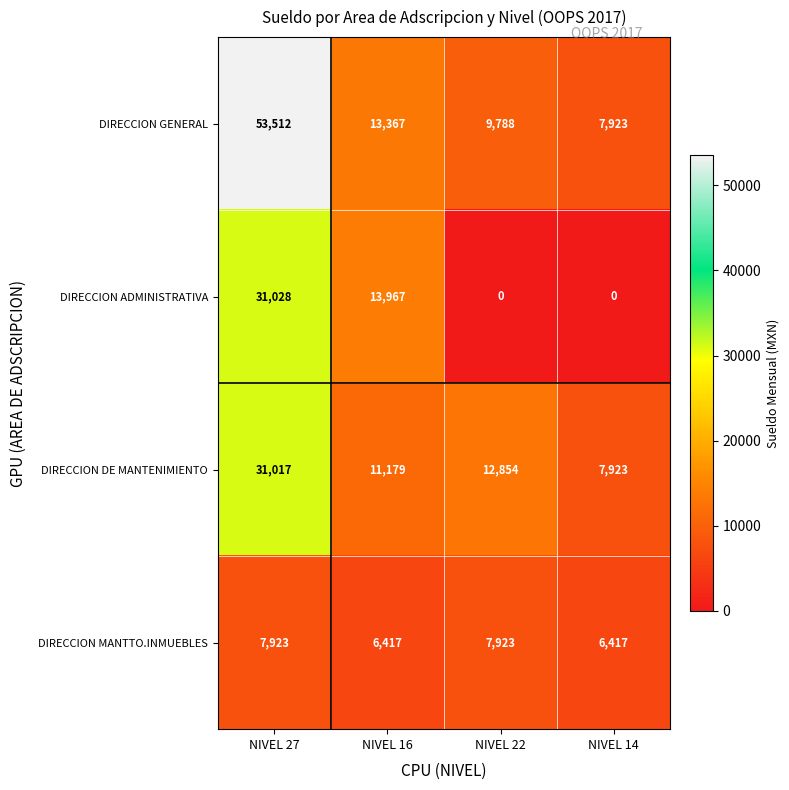

What is the total value across all series at NIVEL 22?

30565